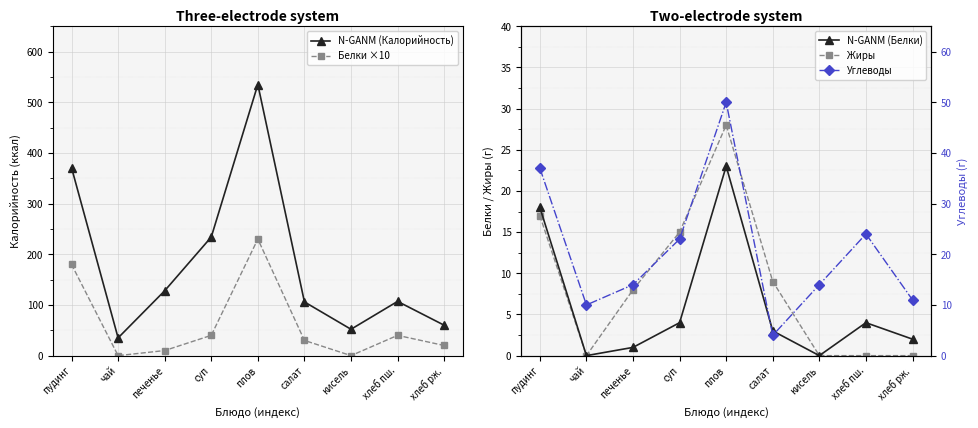

Which series has the largest range (max minus min)?

N-GANM (Калорийность)